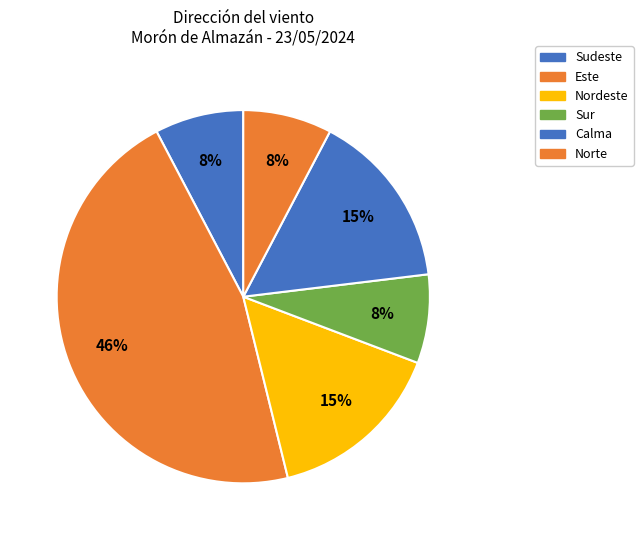

How many segments does this pie chart have?

6